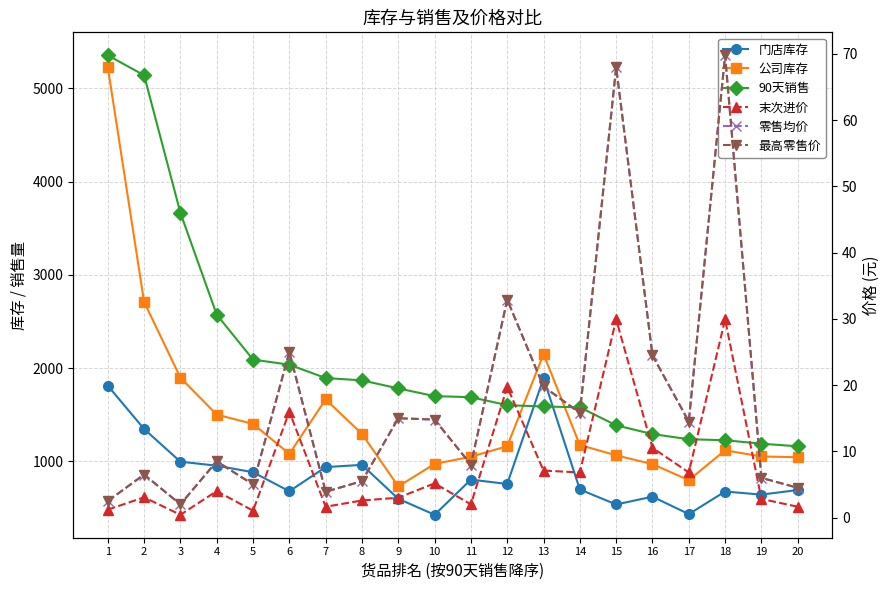

Reading left to right, list all the values displayed in this chart.

门店库存: 1=1812.0	2=1348.0	3=997.0	4=954.0	5=884.0	6=680.0	7=939.0	8=963.0	9=599.0	10=428.0	11=805.0	12=758.0	13=1892.0	14=699.0	15=538.0	16=622.0	17=435.0	18=677.0	19=644.0	20=693.0
公司库存: 1=5230.0	2=2711.0	3=1898.0	4=1502.0	5=1402.0	6=1081.0	7=1665.0	8=1295.0	9=732.0	10=973.0	11=1050.0	12=1163.0	13=2151.0	14=1176.0	15=1065.0	16=971.0	17=799.0	18=1119.0	19=1053.0	20=1045.0
90天销售: 1=5355.0	2=5141.0	3=3666.0	4=2574.0	5=2092.0	6=2037.0	7=1894.0	8=1869.0	9=1783.0	10=1700.0	11=1689.0	12=1603.0	13=1589.0	14=1580.0	15=1387.0	16=1293.0	17=1238.0	18=1227.0	19=1190.0	20=1162.0
末次进价: 1=1.2	2=3.1	3=0.4	4=4.0	5=1.0	6=16.0	7=1.6	8=2.6	9=3.0	10=5.2	11=2.0	12=19.7	13=7.1	14=6.8	15=29.9	16=10.5	17=6.8	18=29.9	19=2.8	20=1.6
零售均价: 1=2.5	2=6.5	3=2.0	4=8.5	5=5.0	6=25.0	7=3.9	8=5.5	9=15.0	10=14.8	11=8.0	12=32.9	13=19.8	14=15.8	15=68.0	16=24.5	17=14.5	18=69.8	19=6.0	20=4.5
最高零售价: 1=2.5	2=6.5	3=2.0	4=8.5	5=5.0	6=25.0	7=3.9	8=5.5	9=15.0	10=14.8	11=8.0	12=32.9	13=19.8	14=15.8	15=68.0	16=24.5	17=14.5	18=69.8	19=6.0	20=4.5